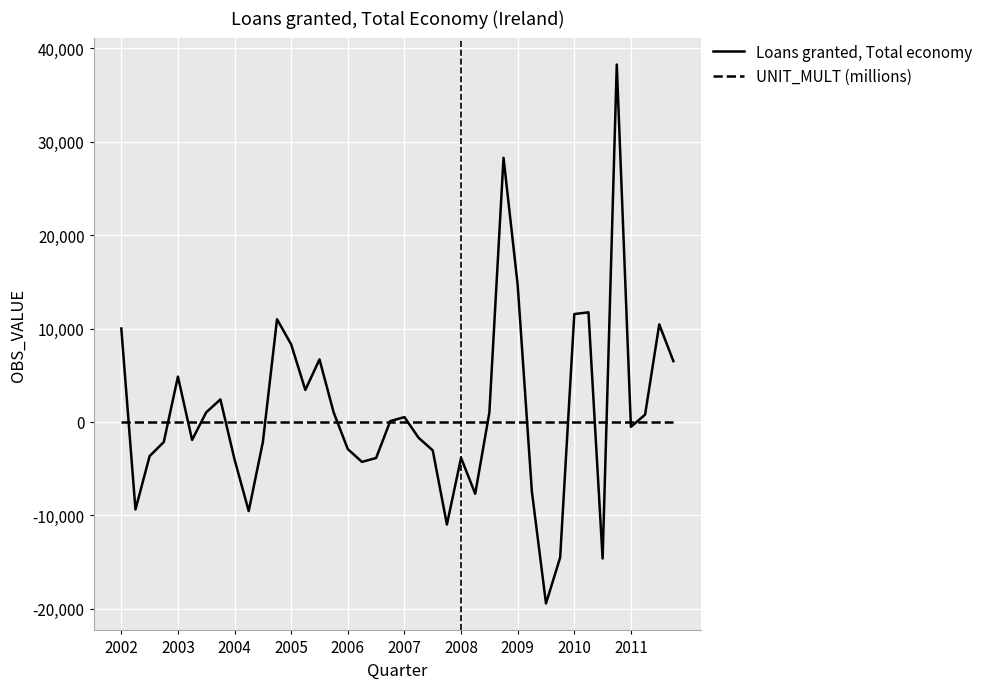

How many categories are shown in the chart?

40